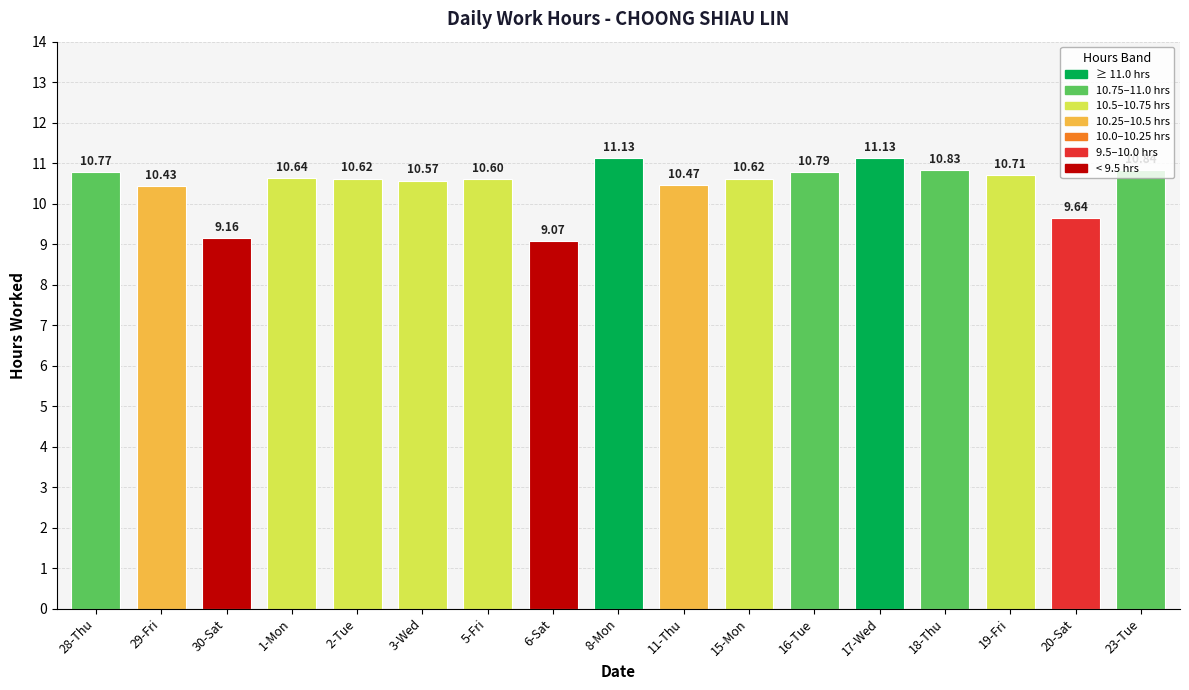

Reading left to right, transcribe all the data shown in this chart.

28-Thu=10.8	29-Fri=10.4	30-Sat=9.2	1-Mon=10.6	2-Tue=10.6	3-Wed=10.6	5-Fri=10.6	6-Sat=9.1	8-Mon=11.1	11-Thu=10.5	15-Mon=10.6	16-Tue=10.8	17-Wed=11.1	18-Thu=10.8	19-Fri=10.7	20-Sat=9.6	23-Tue=10.8